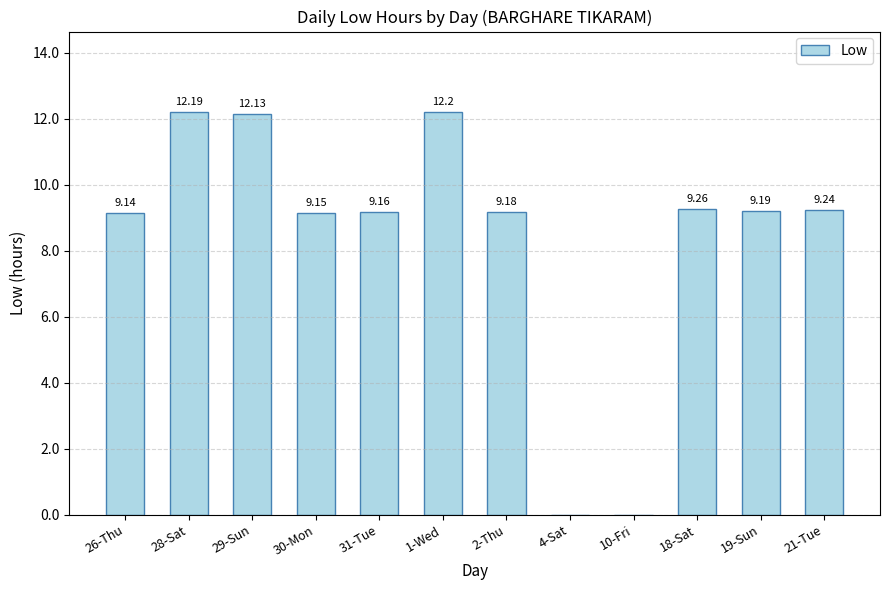

What is the sum of the values at 30-Mon and 19-Sun?

18.3